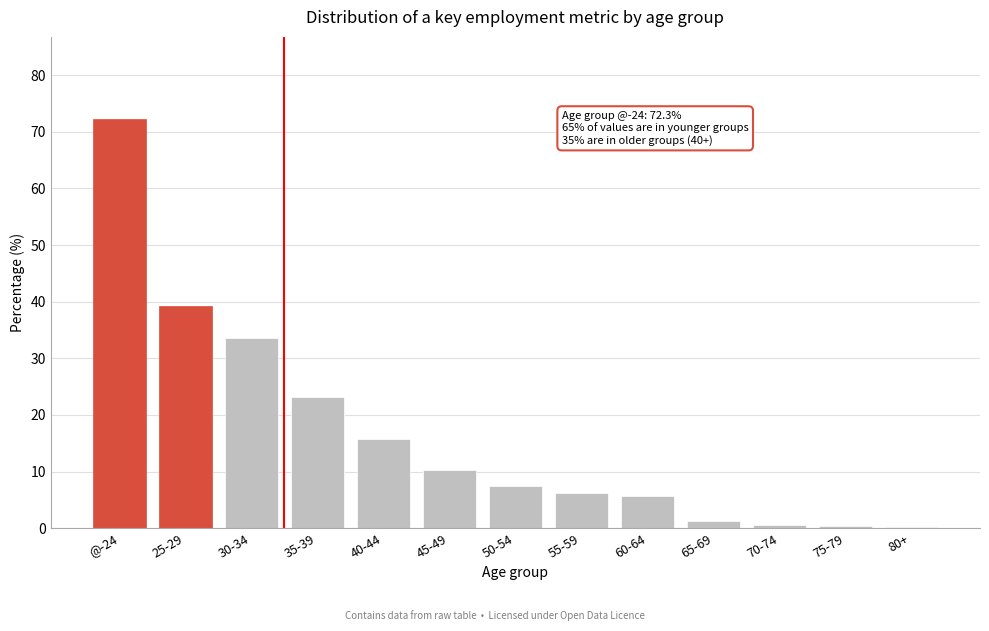

What is the greatest value displayed?

72.3